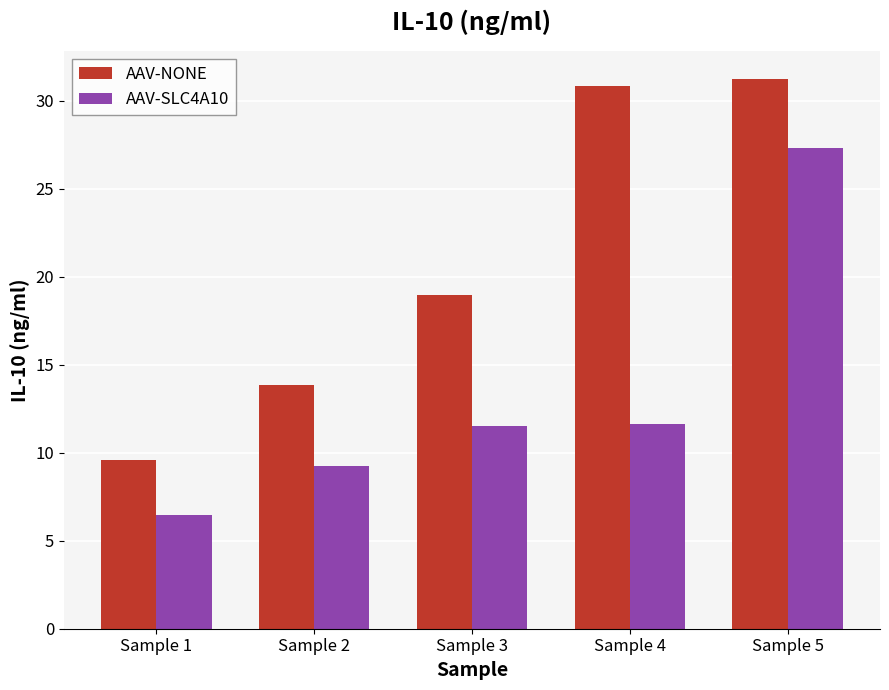

Is the value of AAV-NONE at Sample 2 greater than the value of AAV-SLC4A10 at Sample 1?

Yes